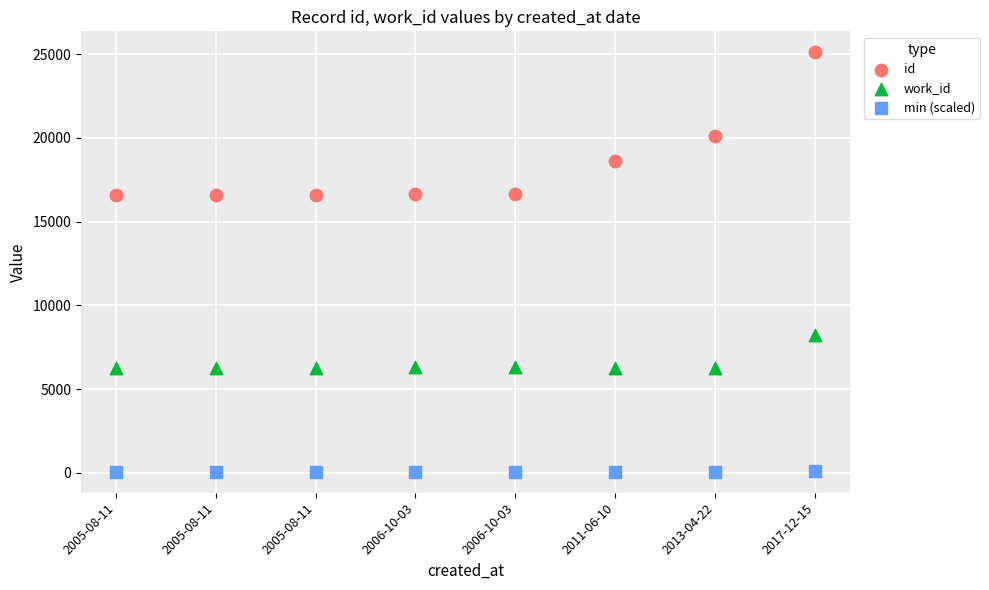

Which series has the largest Y range (max minus min)?

id